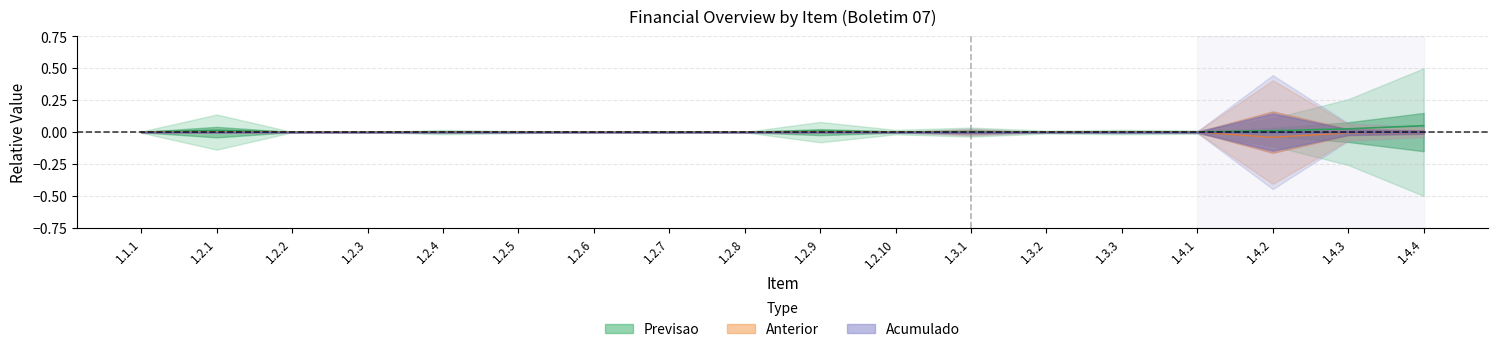

Does the chart have visible grid lines?

Yes